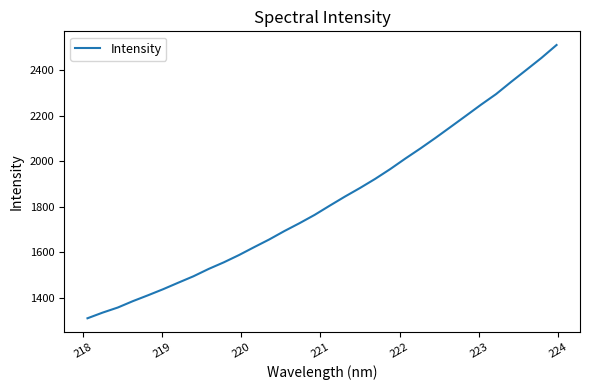

What is the difference between the maximum and minimum values?

1199.3